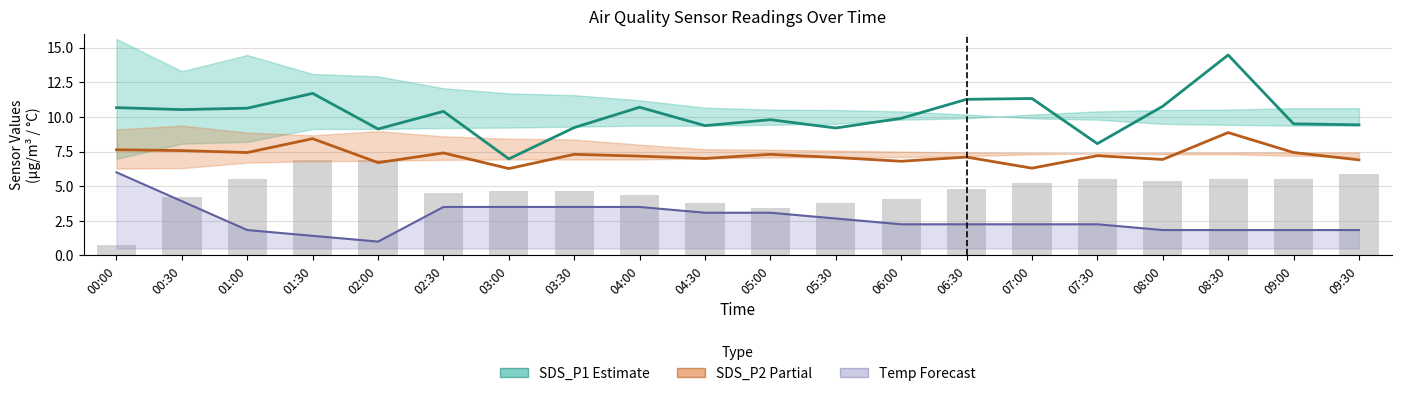

What is the difference between the SDS_P1 (Estimate) values at 06:30 and 03:30?

2.0